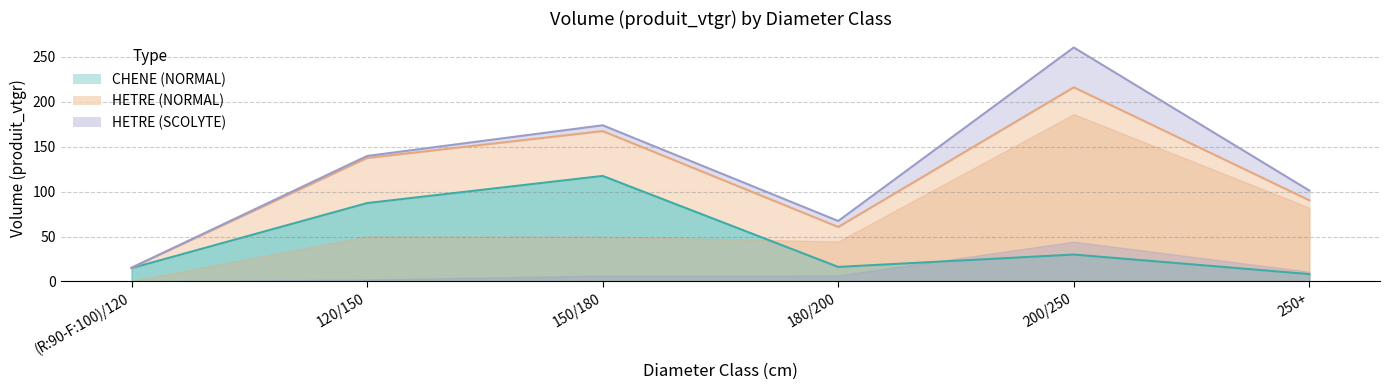

Between (R:90-F:100)/120 and 200/250, which is larger?

200/250